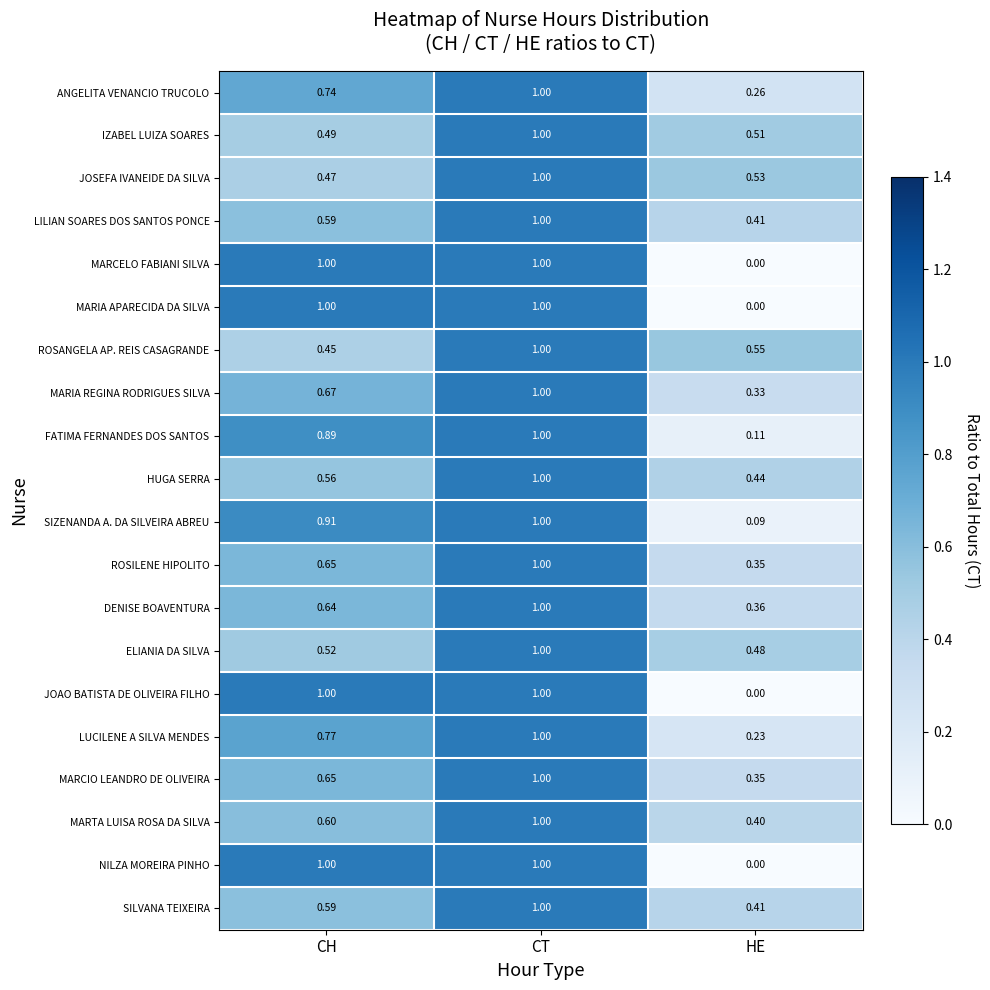

At which label is MARTA LUISA ROSA DA SILVA closest to 0?

HE